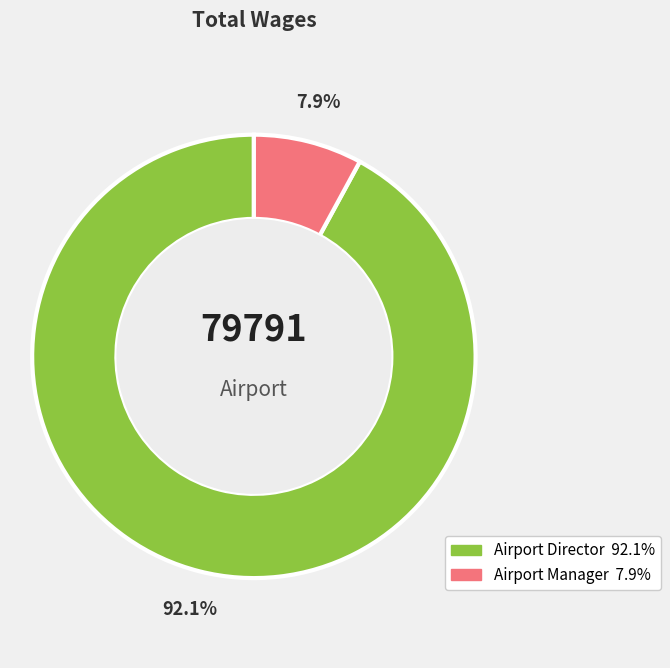

What percentage is the Airport Director slice, to the nearest percent?

92%